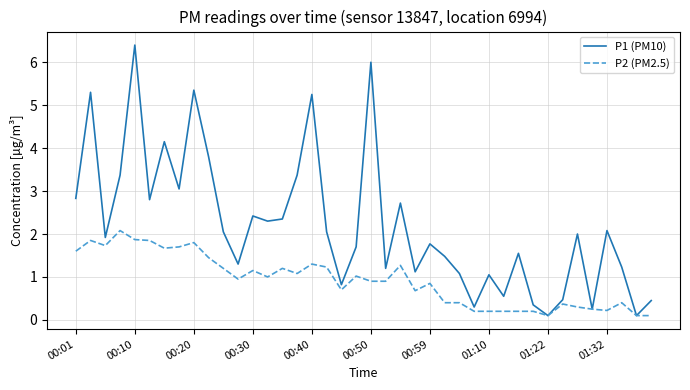

Which series has the largest total across all categories?

P1 (PM10)